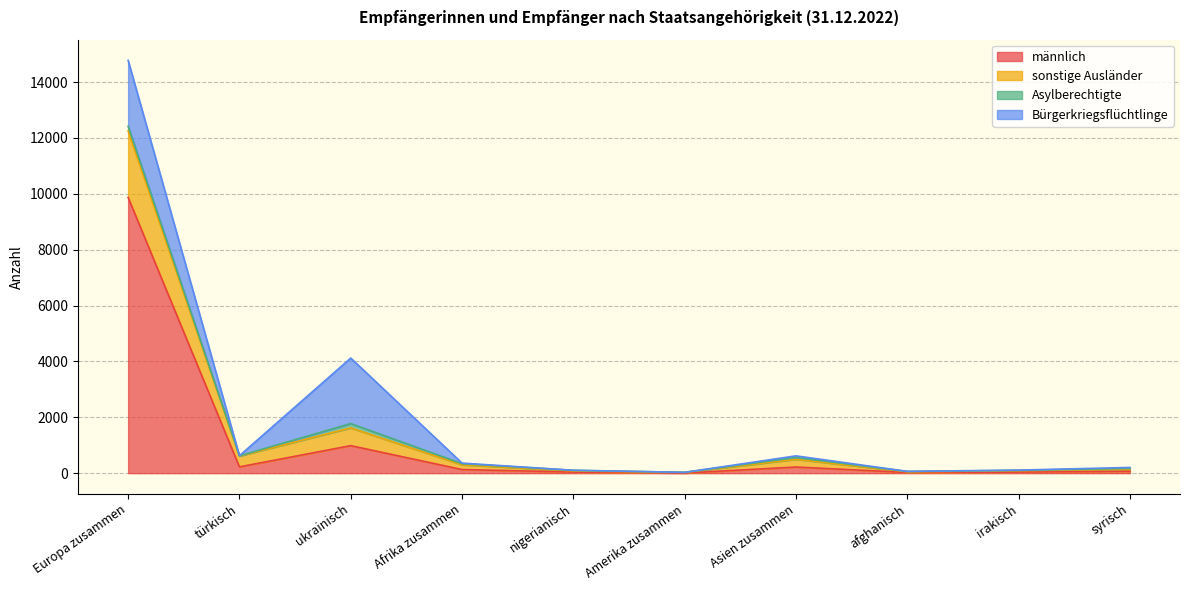

What is the value of the sonstige Ausländer point at the 8th from the left?

65